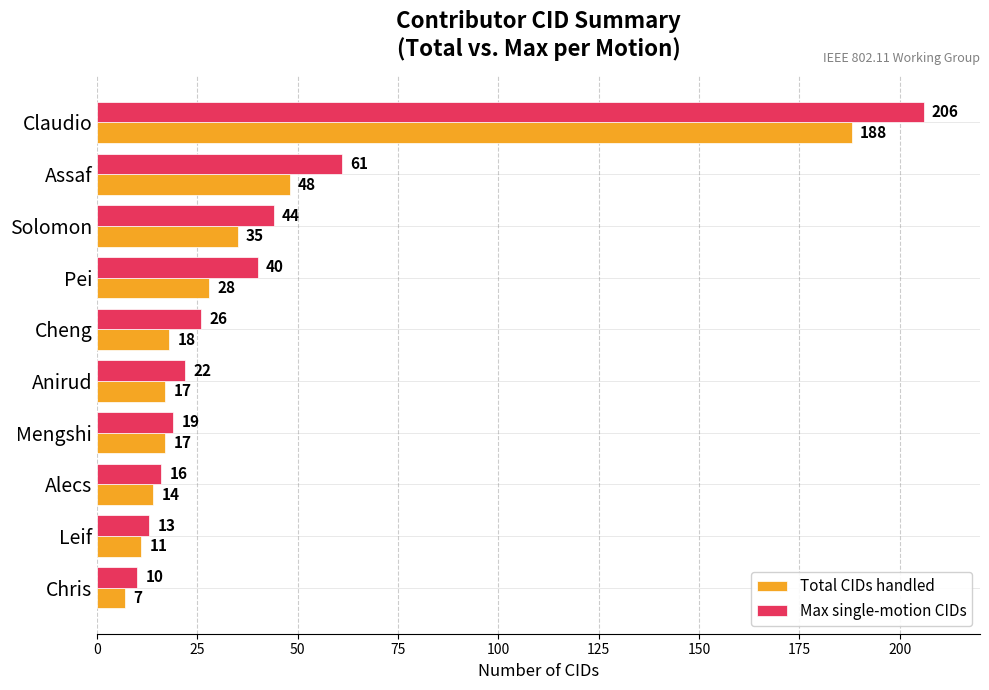

At which category is the sum across all series the highest?

Claudio